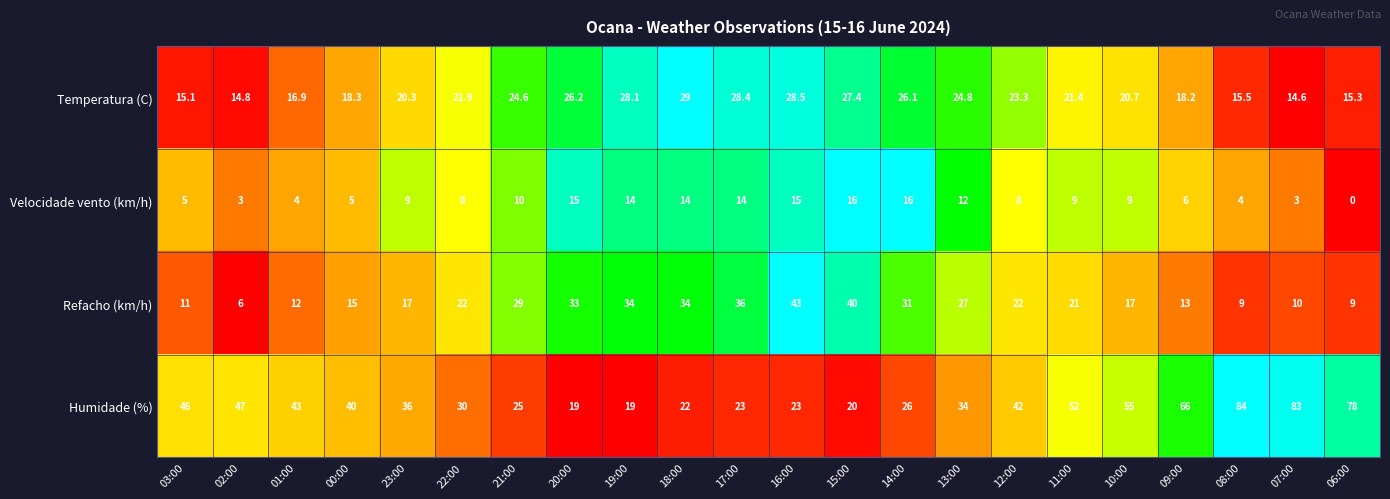

What is the maximum value shown in the chart?

84.0